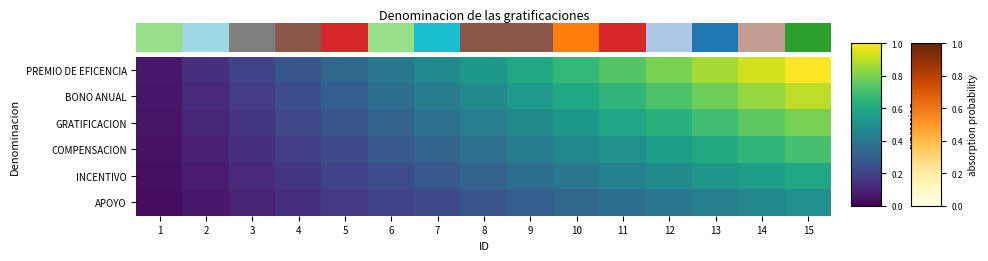

How many data points does each series have?

15